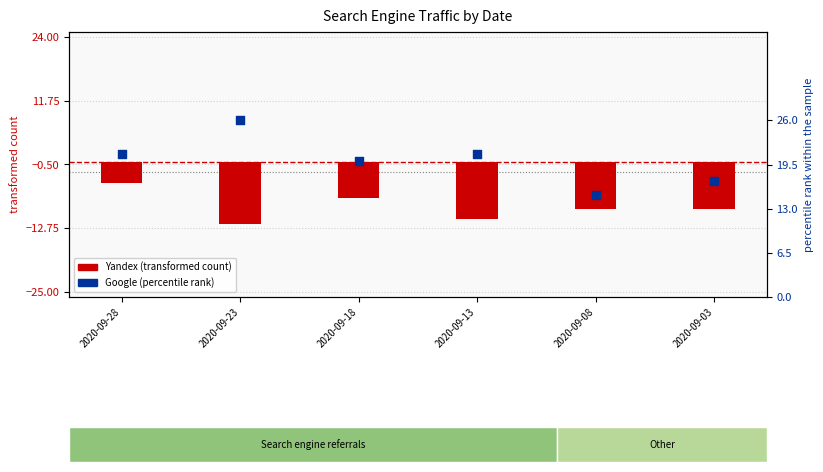

Which series has the largest total across all categories?

Google